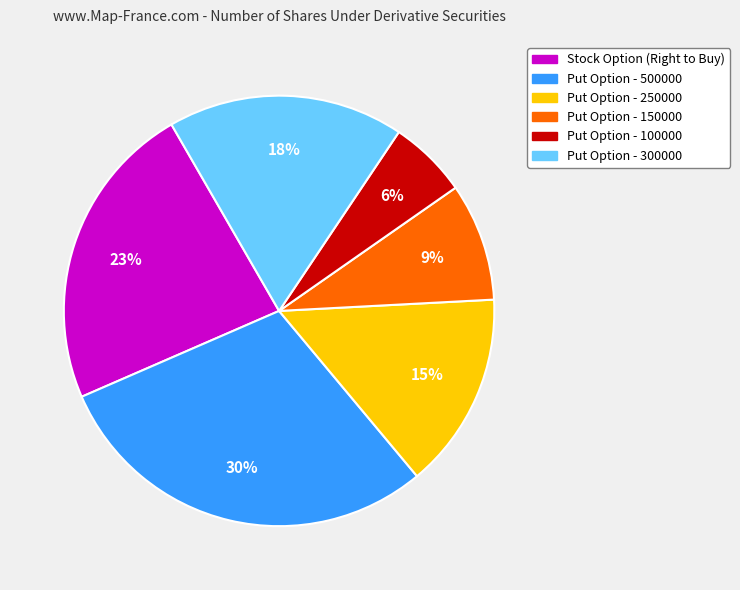

Is there any slice that represents more than half of the pie?

No